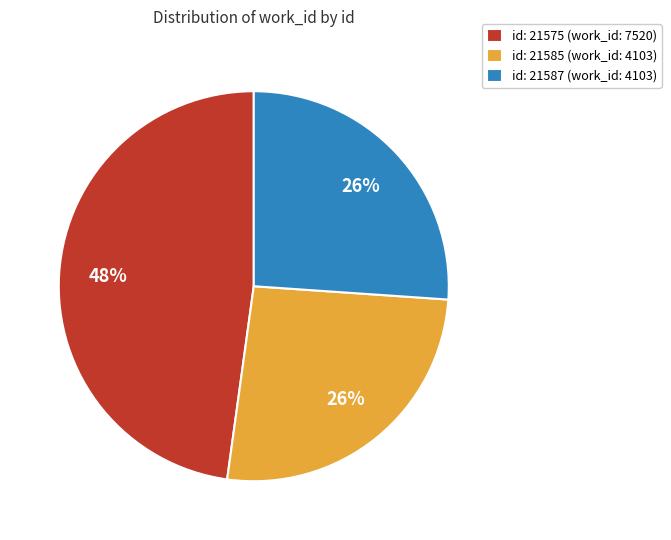

The id: 21575 (work_id: 7520) slice represents 59% of the pie. True or false?

False